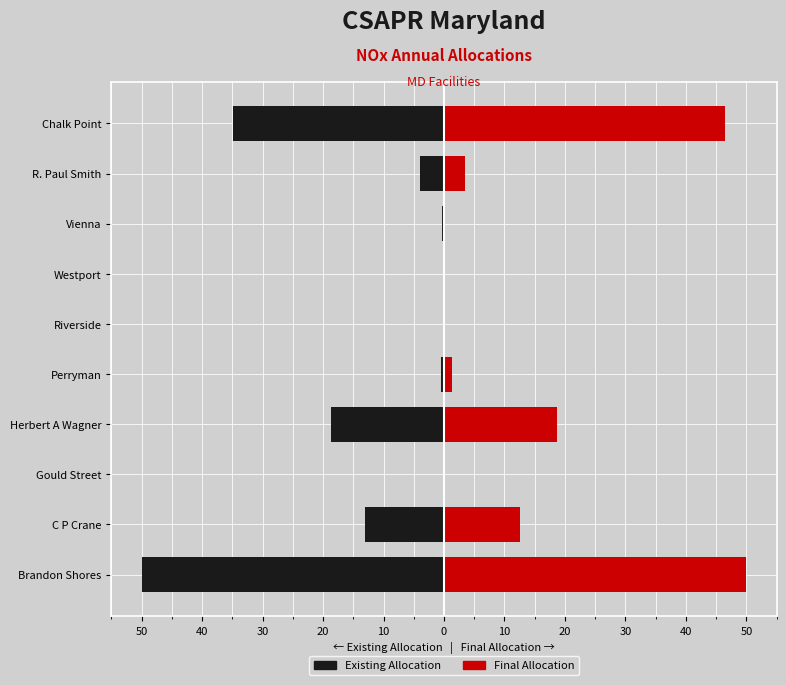

How many bars are there in each group?

2